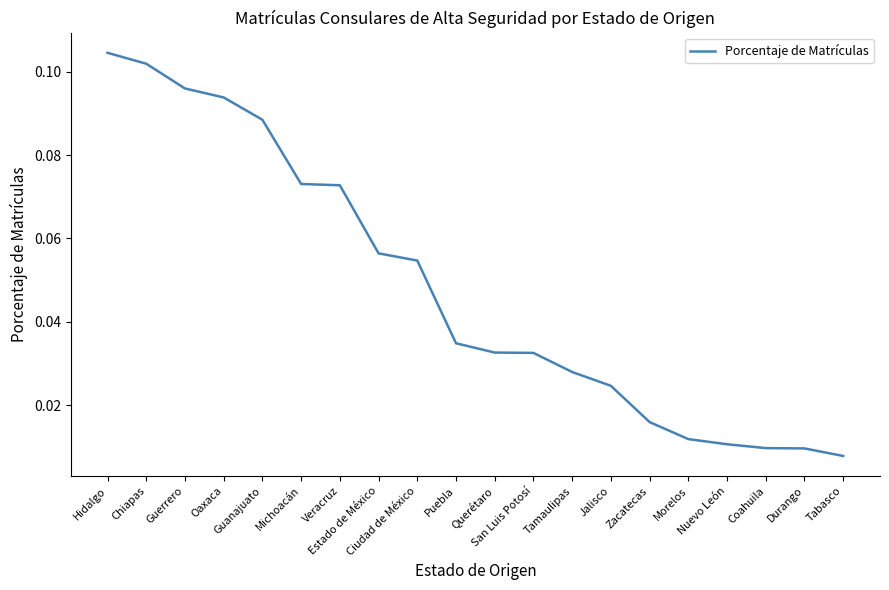

What is the change in value from Chiapas to Tabasco?

-0.1